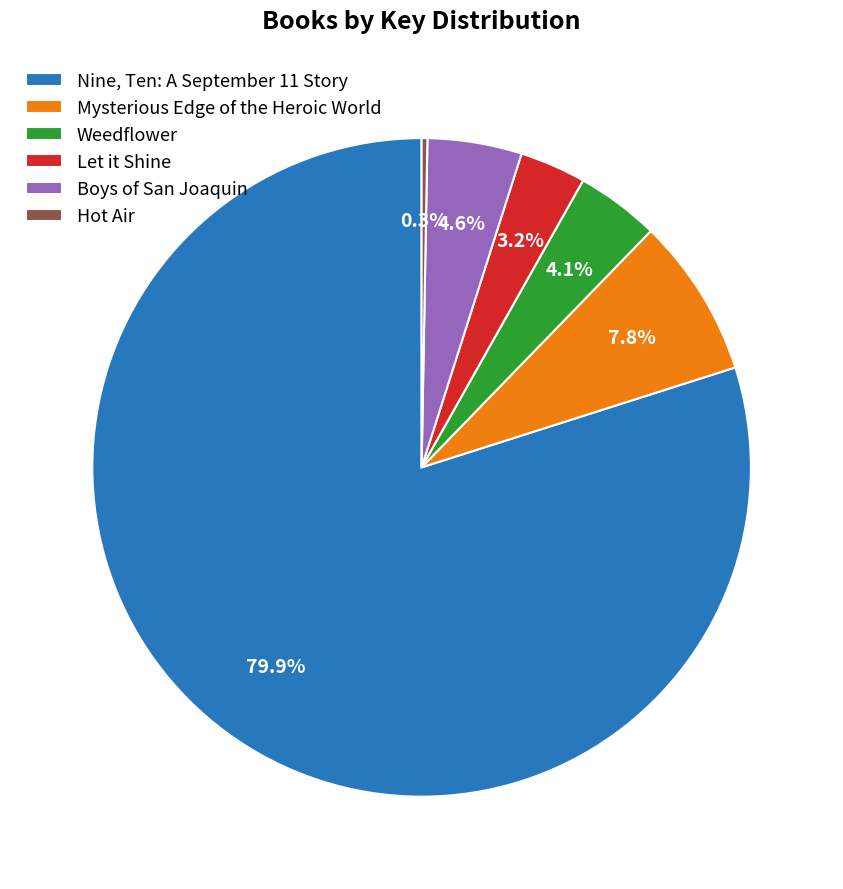

What is the smallest slice in the pie chart?

Hot Air